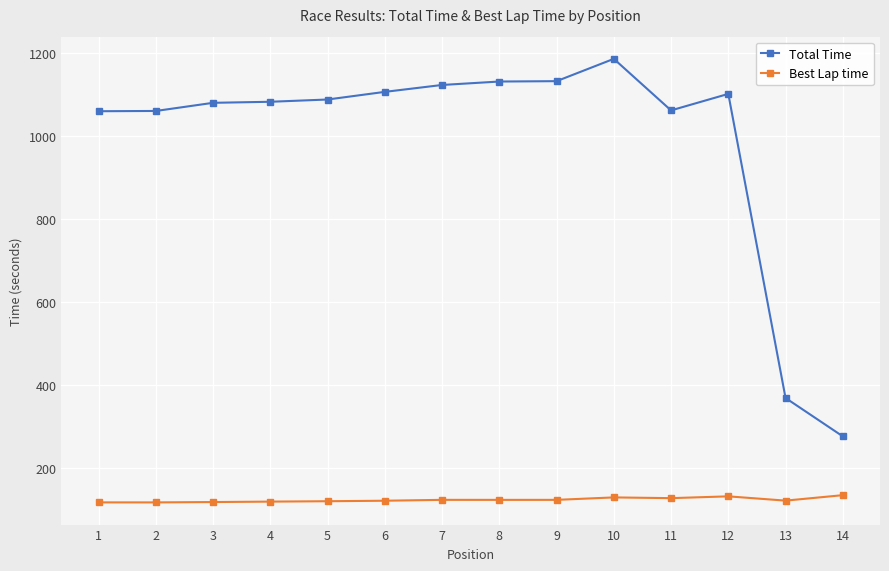

Rank the series at 1 from lowest to highest value.

Best Lap time, Total Time